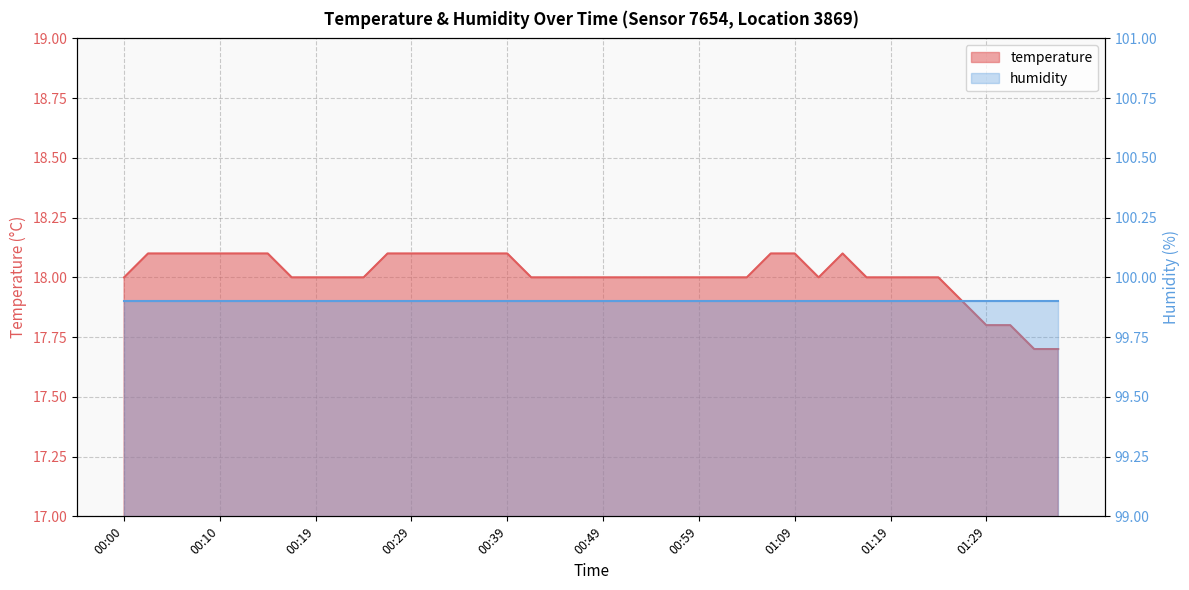

Where is the data nearest to the value 17?

01:34